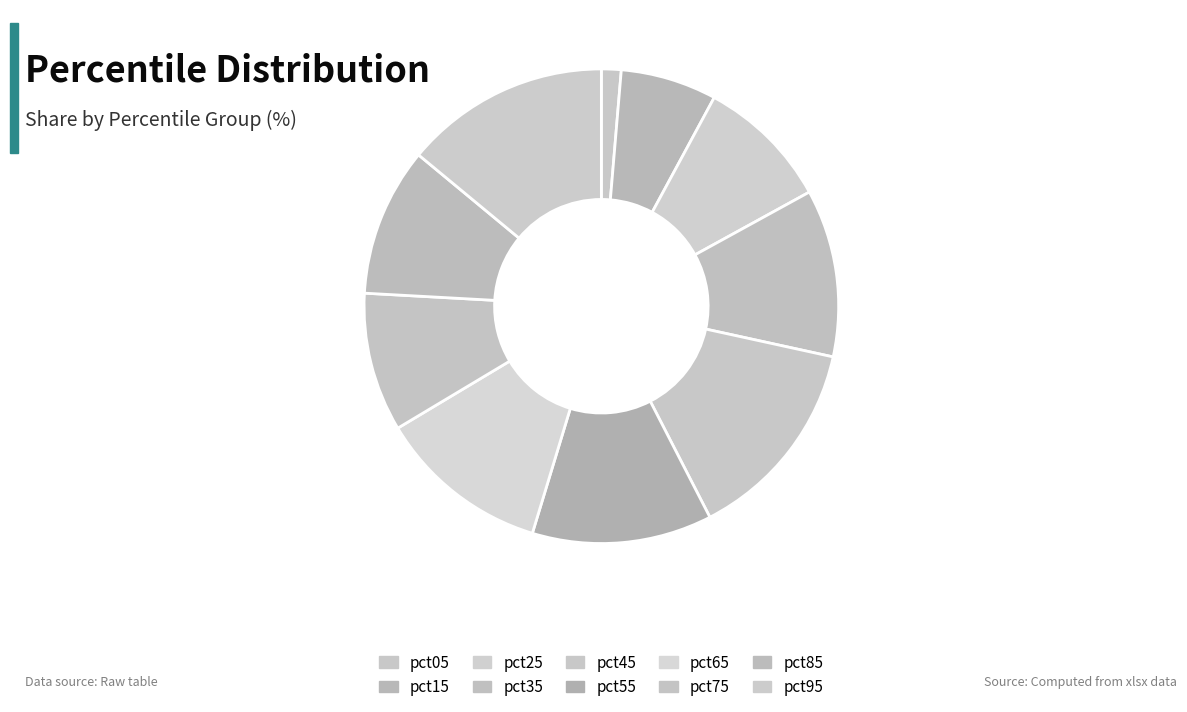

How many segments does this pie chart have?

10